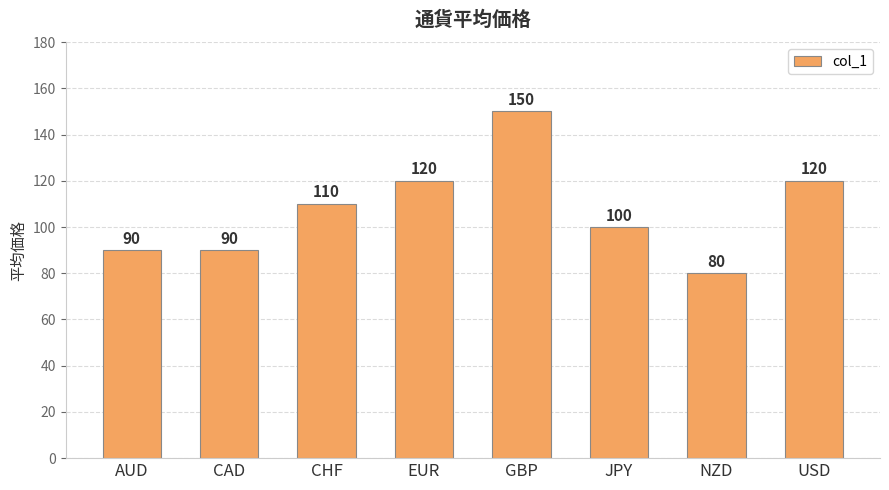

What value does the data have at CAD?

90